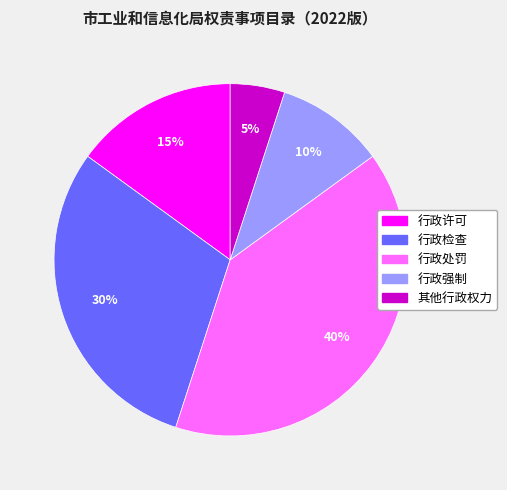

To the nearest percent, what is the combined percentage of 行政许可 and 行政处罚?

55%